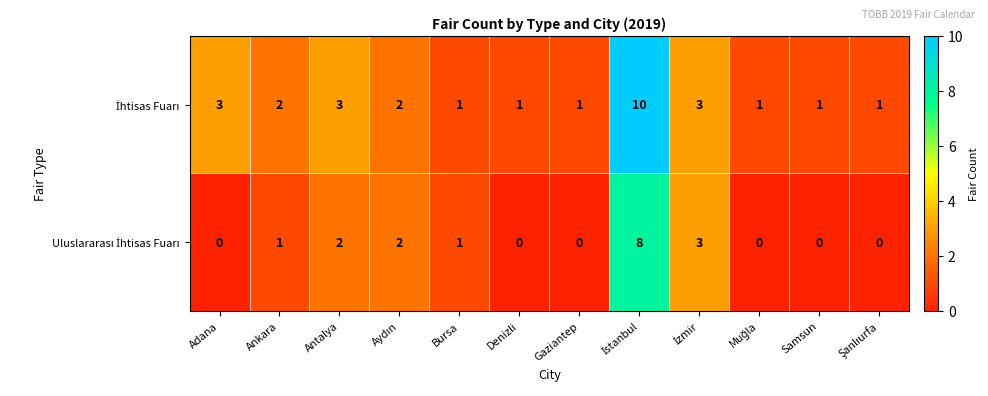

What is the maximum value shown in the chart?

10